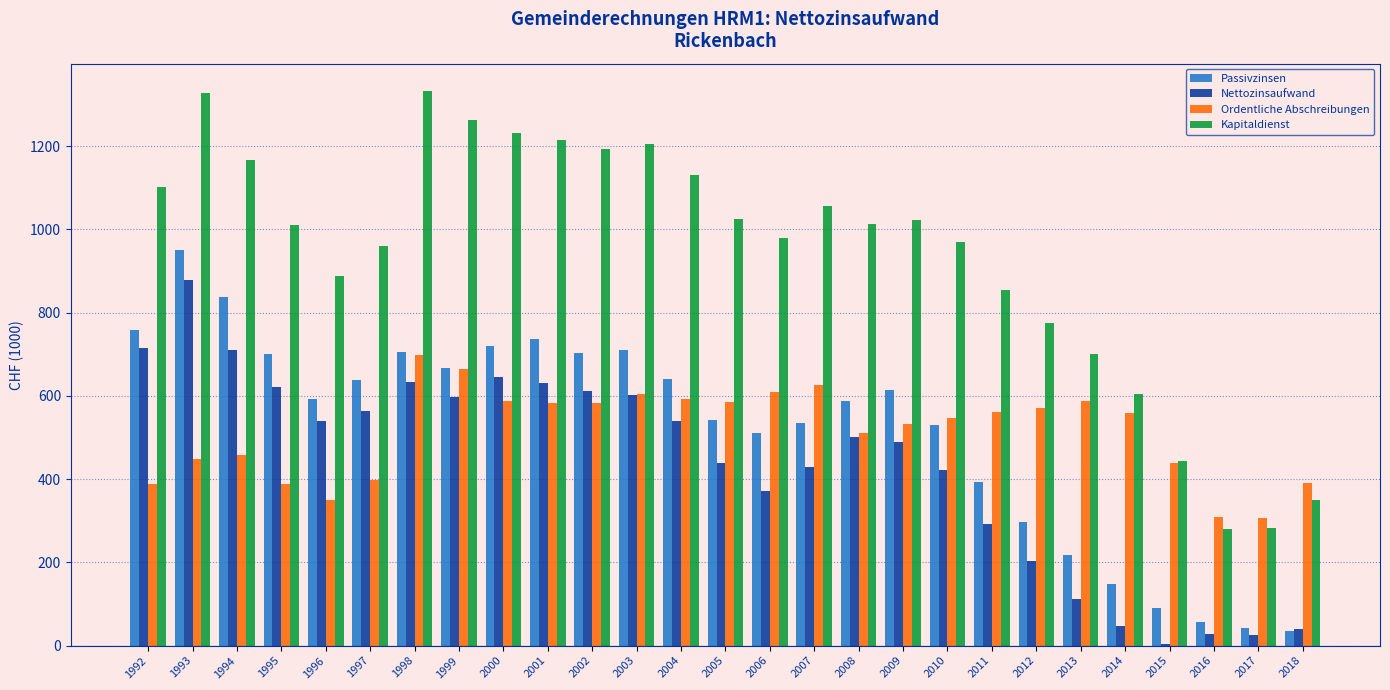

What is the lowest value of the Passivzinsen series?

34.6